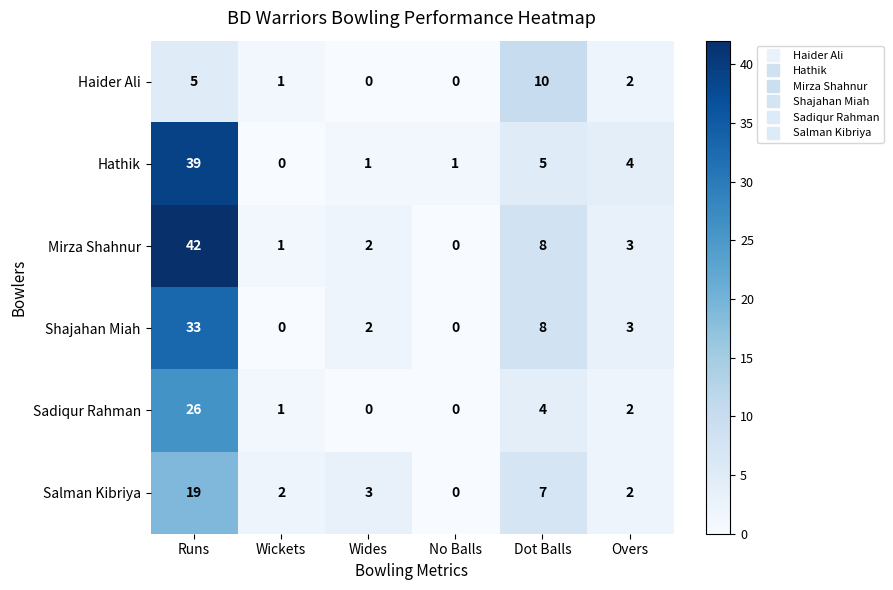

Which series has the widest spread of values?

Mirza Shahnur